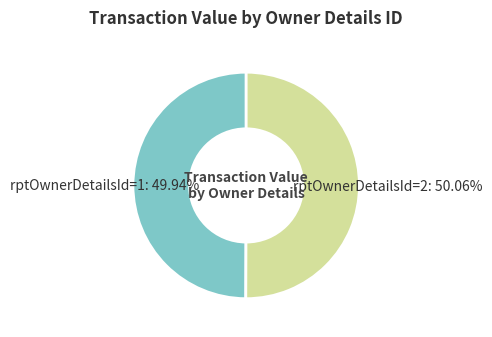

What percentage is the rptOwnerDetailsId=2 slice, to the nearest percent?

50%